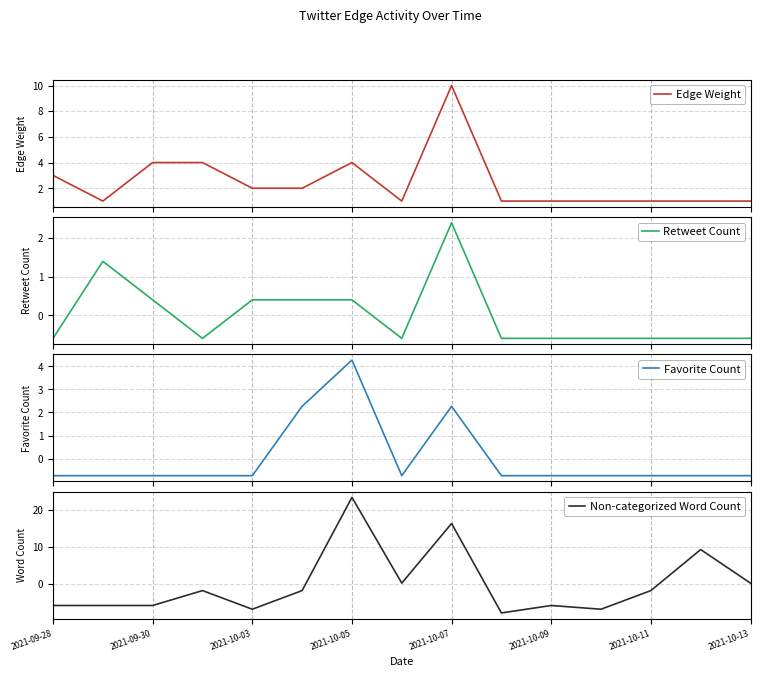

How many intersections are there between Non-categorized Word Count and Favorite Count?

3